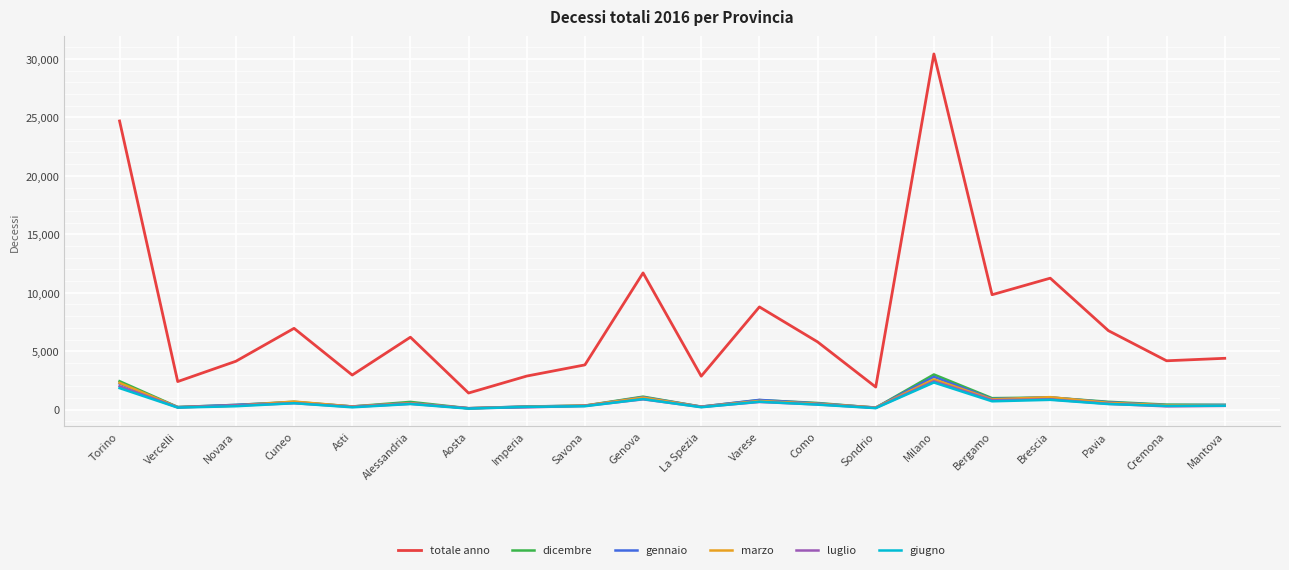

What is the difference between the highest and lowest values at Milano?

28092